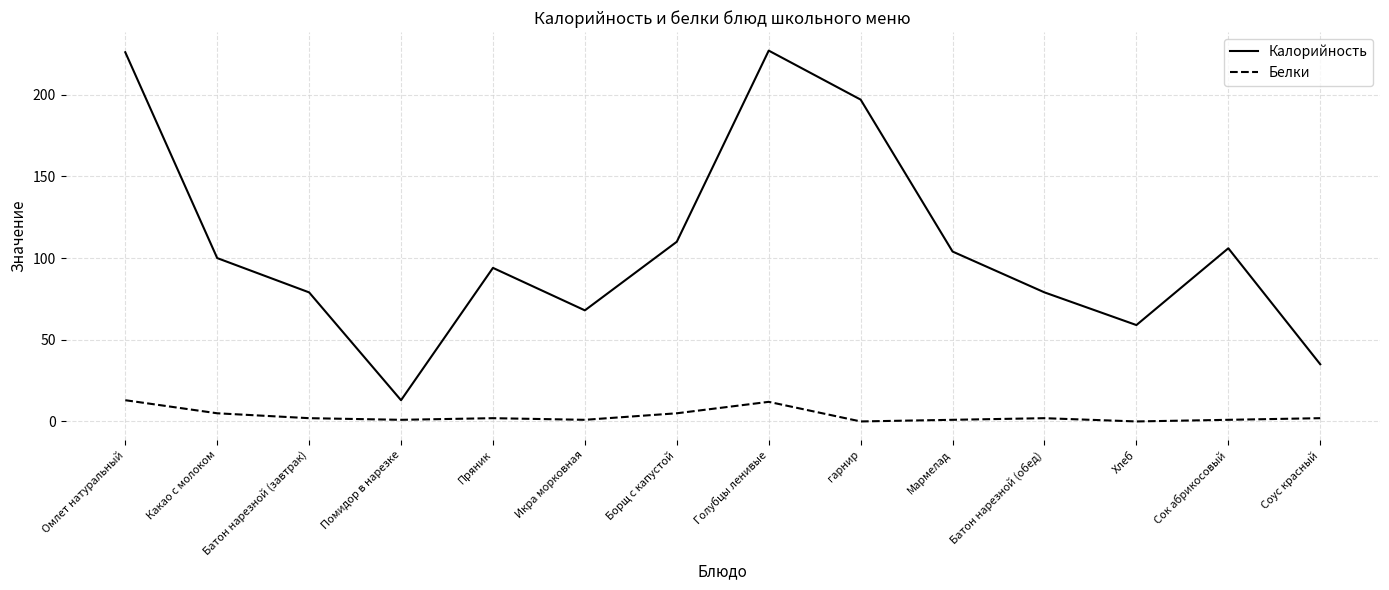

True or false: Белки and Калорийность intersect in this chart.

False